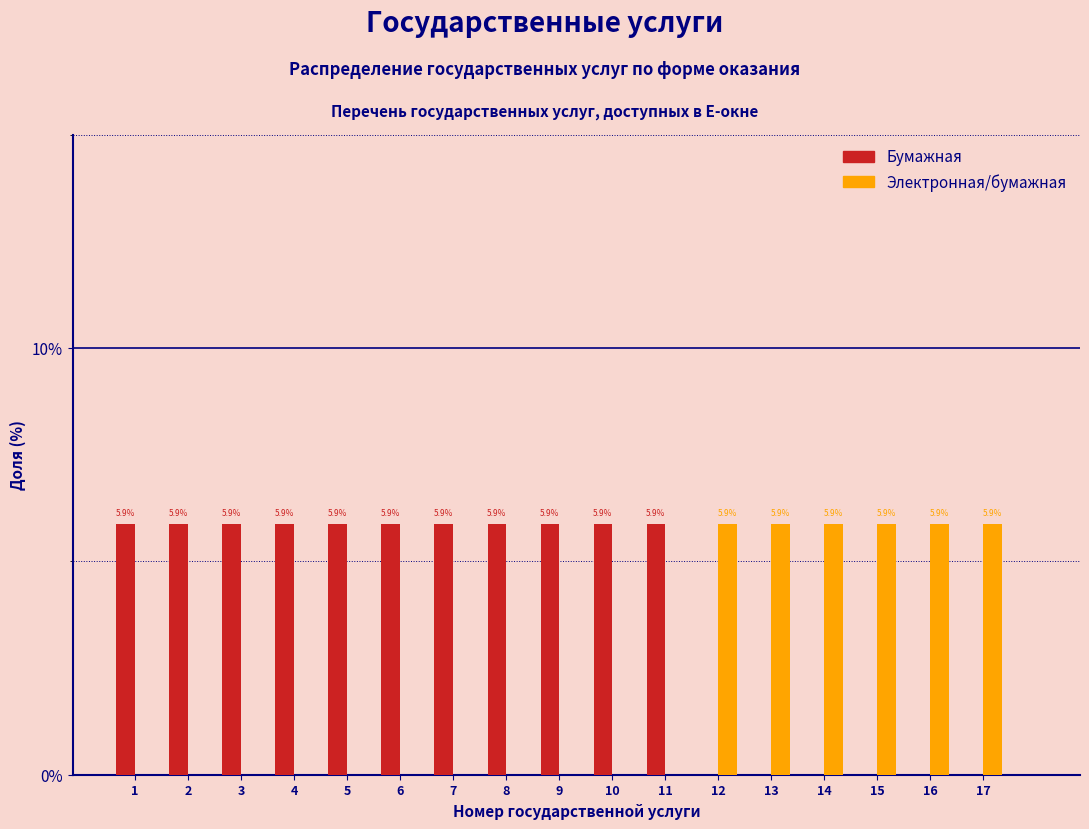

Reading left to right, extract all data points from this chart.

Бумажная: 1=5.9	2=5.9	3=5.9	4=5.9	5=5.9	6=5.9	7=5.9	8=5.9	9=5.9	10=5.9	11=5.9	12=0.0	13=0.0	14=0.0	15=0.0	16=0.0	17=0.0
Электронная/бумажная: 1=0.0	2=0.0	3=0.0	4=0.0	5=0.0	6=0.0	7=0.0	8=0.0	9=0.0	10=0.0	11=0.0	12=5.9	13=5.9	14=5.9	15=5.9	16=5.9	17=5.9